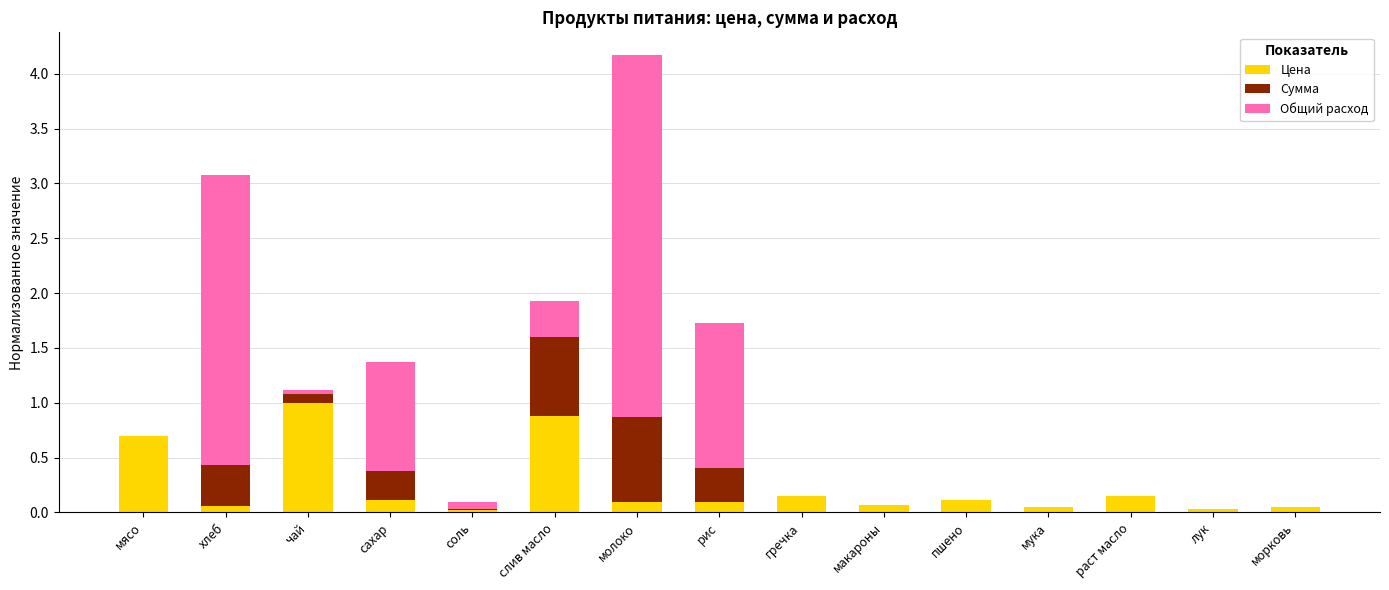

At which label does Цена reach its peak?

чай